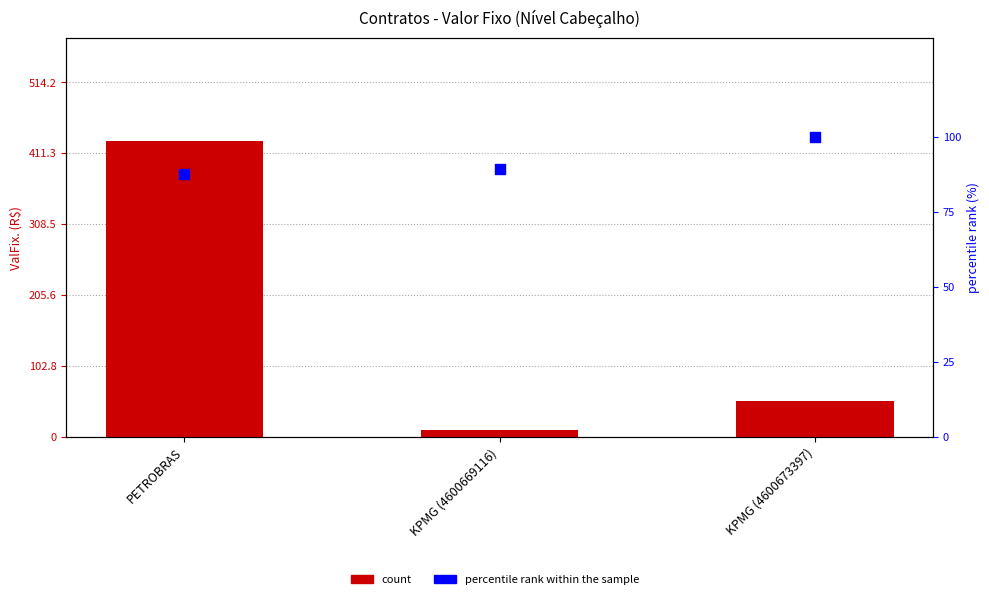

At how many categories does at least one series exceed 3543427?

1